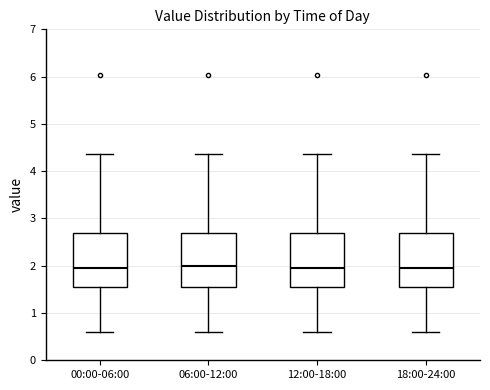

Reading left to right, read every box against the y-axis: the position of its median line, the range the box covers, and the ends of its whiskers. The values are not printed on the chart, so give them approximately, as read against the axis.

00:00-06:00: median 2.0, box 1.5 to 2.7, whiskers 0.6 to 4.4
06:00-12:00: median 2.0, box 1.5 to 2.7, whiskers 0.6 to 4.4
12:00-18:00: median 2.0, box 1.5 to 2.7, whiskers 0.6 to 4.4
18:00-24:00: median 2.0, box 1.5 to 2.7, whiskers 0.6 to 4.4